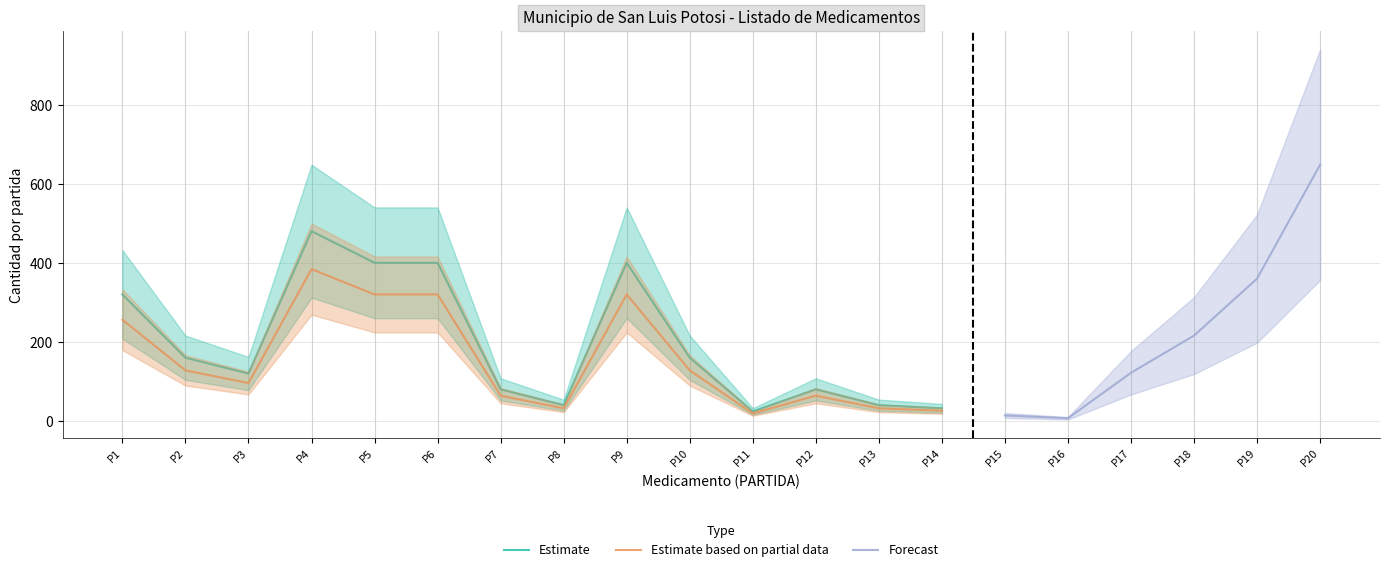

Is the value of Estimate at P11 greater than the value of Estimate based on partial data at P4?

No